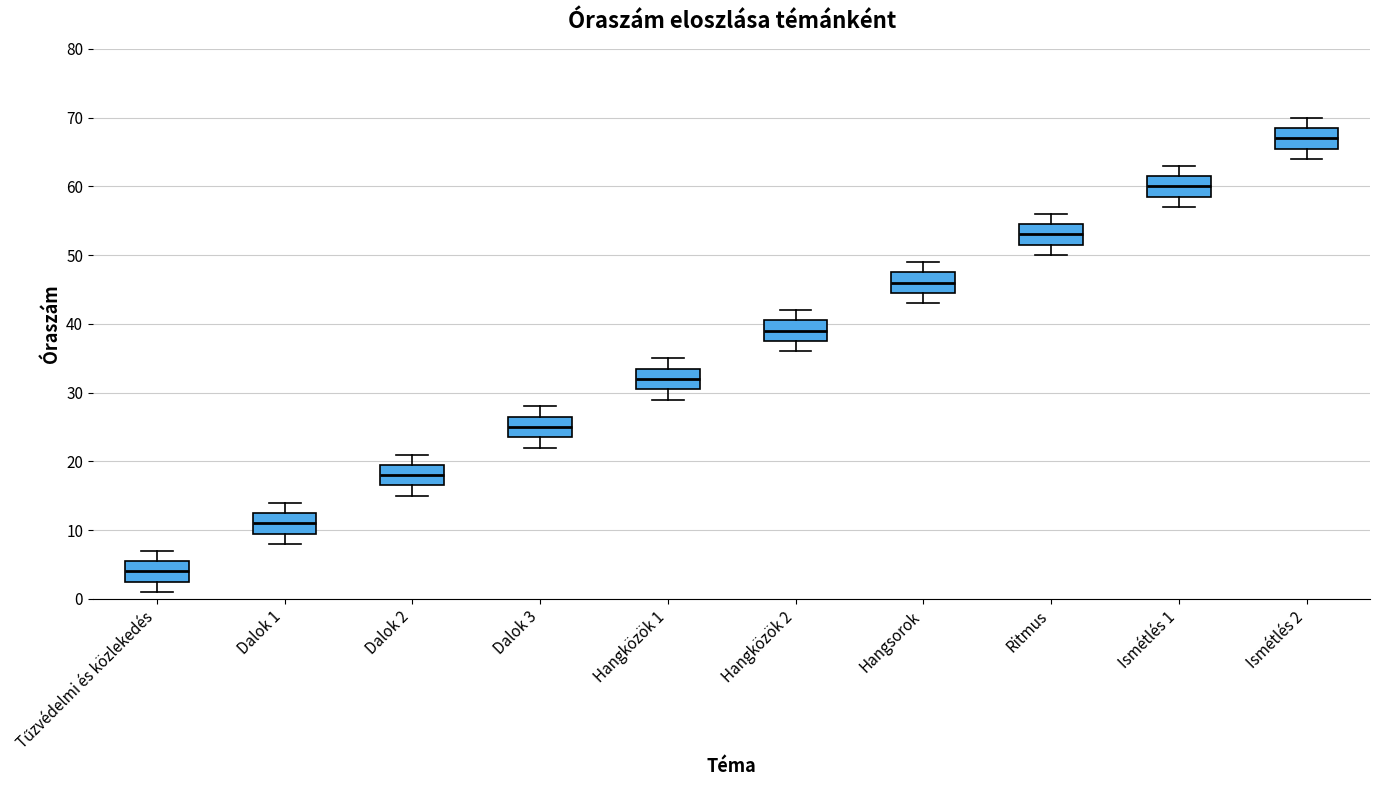

Reading left to right, transcribe this box plot: for each box, give where its median line is, the range the box spans, and where its two whiskers end, as read against the y-axis. The values are not printed on the chart, so give them approximately, as read against the axis.

Tűzvédelmi és közlekedés: median 4, box 3 to 6, whiskers 1 to 7
Dalok 1: median 11, box 10 to 13, whiskers 8 to 14
Dalok 2: median 18, box 17 to 20, whiskers 15 to 21
Dalok 3: median 25, box 24 to 27, whiskers 22 to 28
Hangközök 1: median 32, box 31 to 34, whiskers 29 to 35
Hangközök 2: median 39, box 38 to 41, whiskers 36 to 42
Hangsorok: median 46, box 45 to 48, whiskers 43 to 49
Ritmus: median 53, box 52 to 55, whiskers 50 to 56
Ismétlés 1: median 60, box 59 to 62, whiskers 57 to 63
Ismétlés 2: median 67, box 66 to 69, whiskers 64 to 70